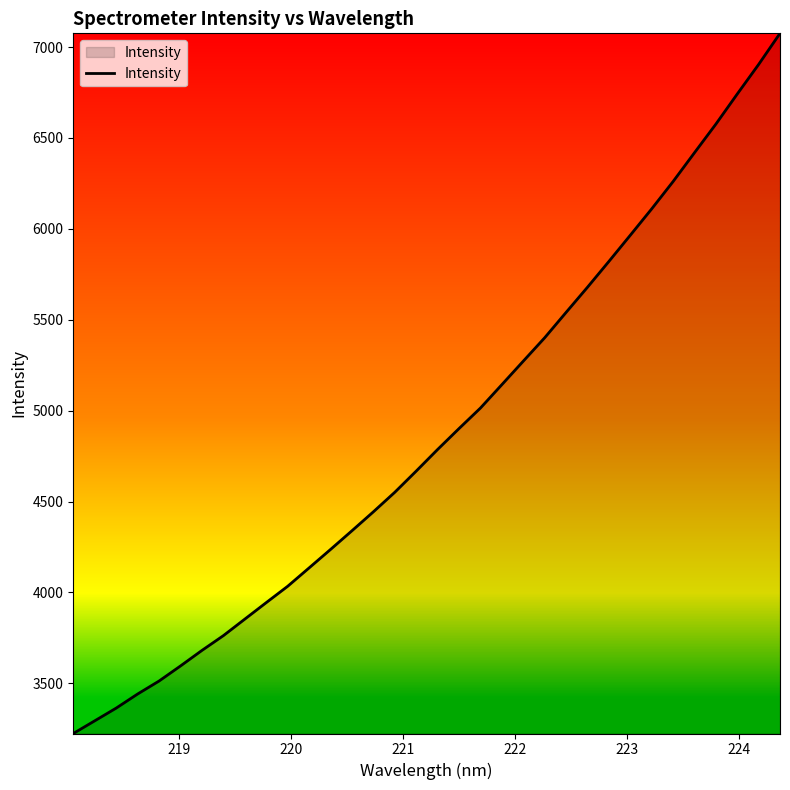

What is the maximum value shown in the chart?

7075.4